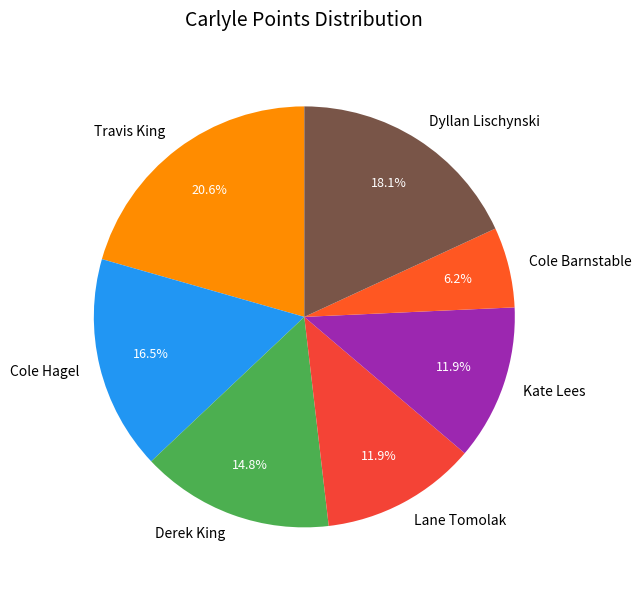

Do Dyllan Lischynski and Lane Tomolak together represent more than half of the pie?

No